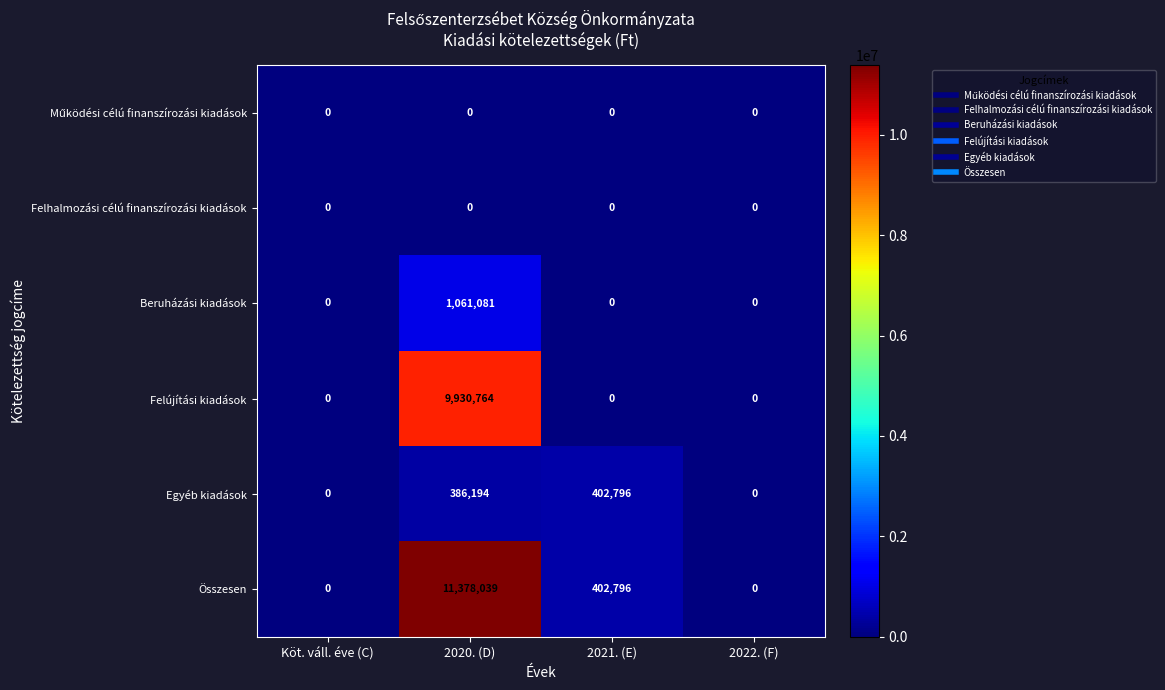

How many series are shown in this chart?

6